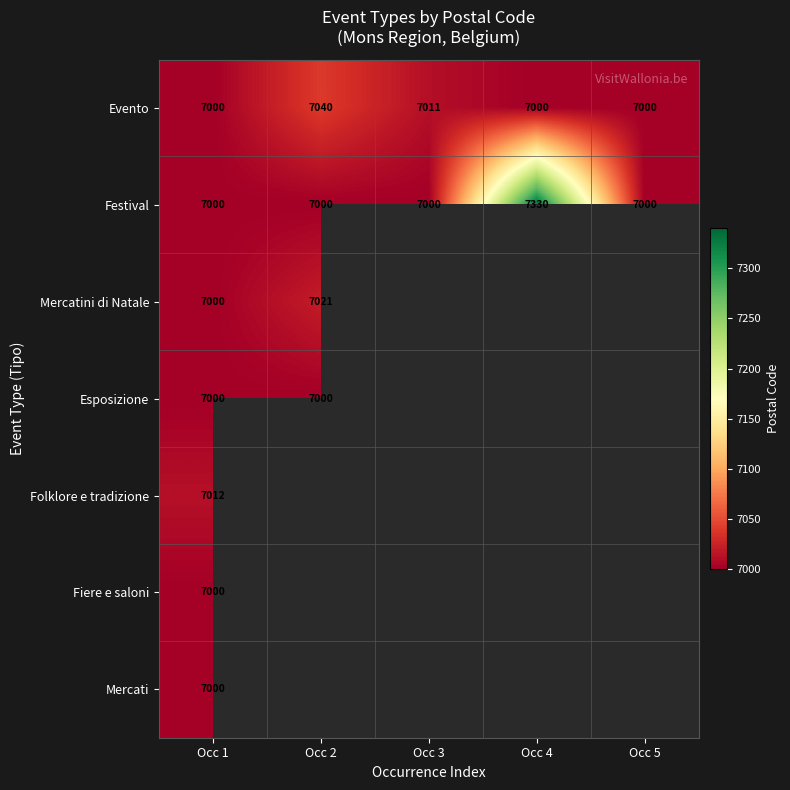

What is the greatest value displayed?

7330.0